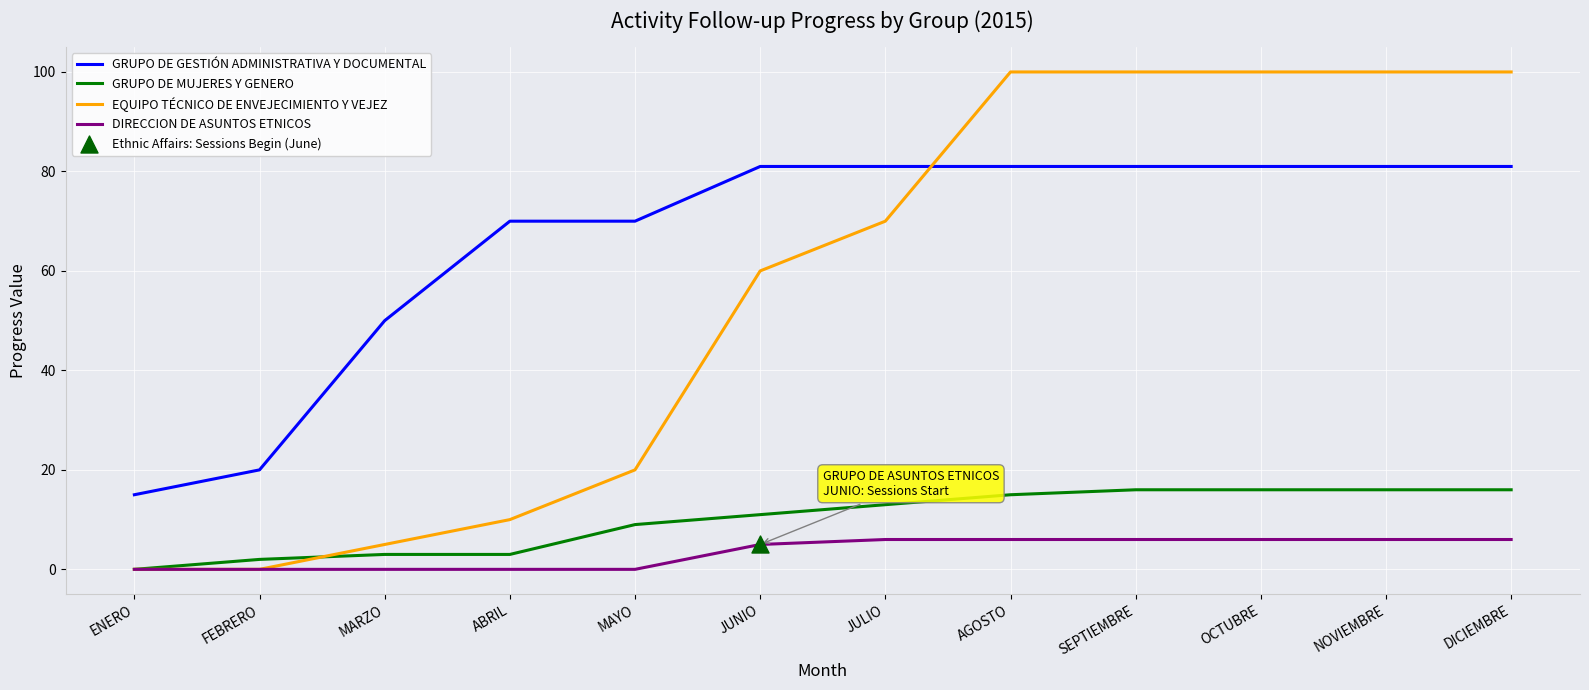

Which series has the widest spread of values?

EQUIPO TÉCNICO DE ENVEJECIMIENTO Y VEJEZ